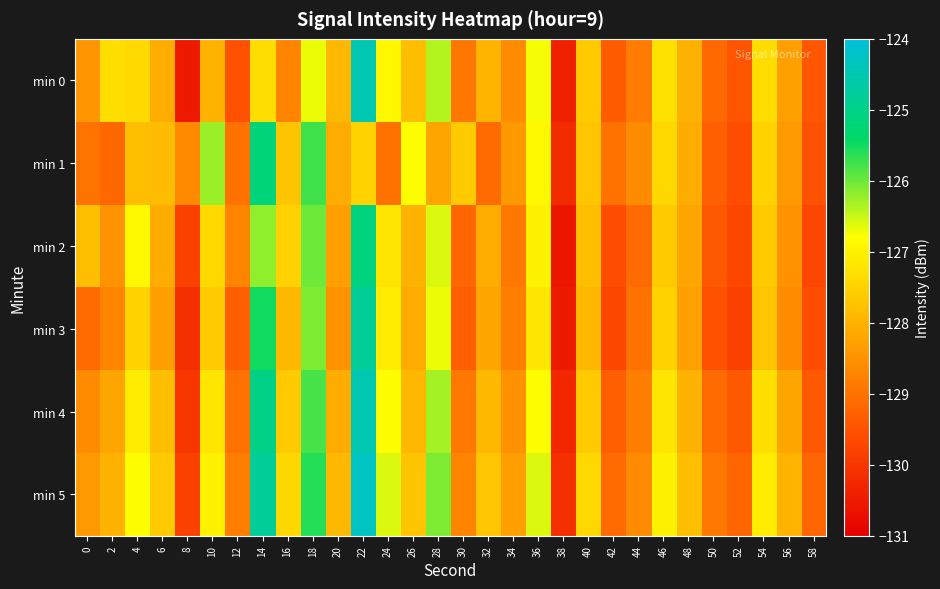

What is the minimum value shown in the chart?

-130.6